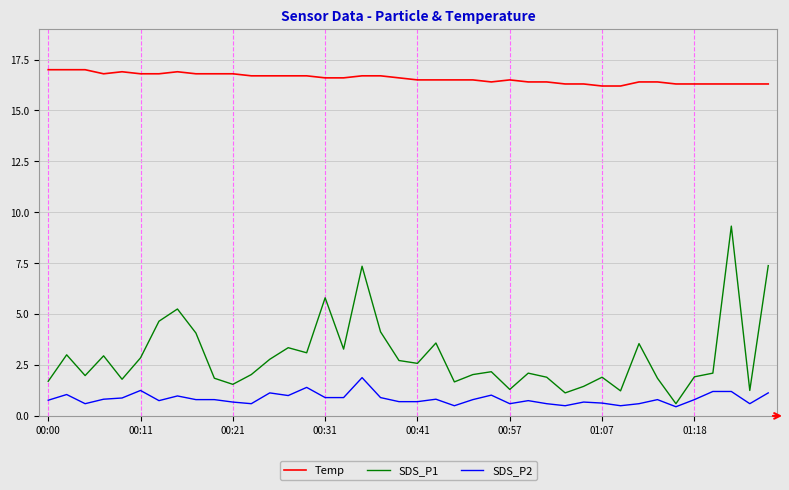

True or false: SDS_P1 and Temp cross at least once.

False